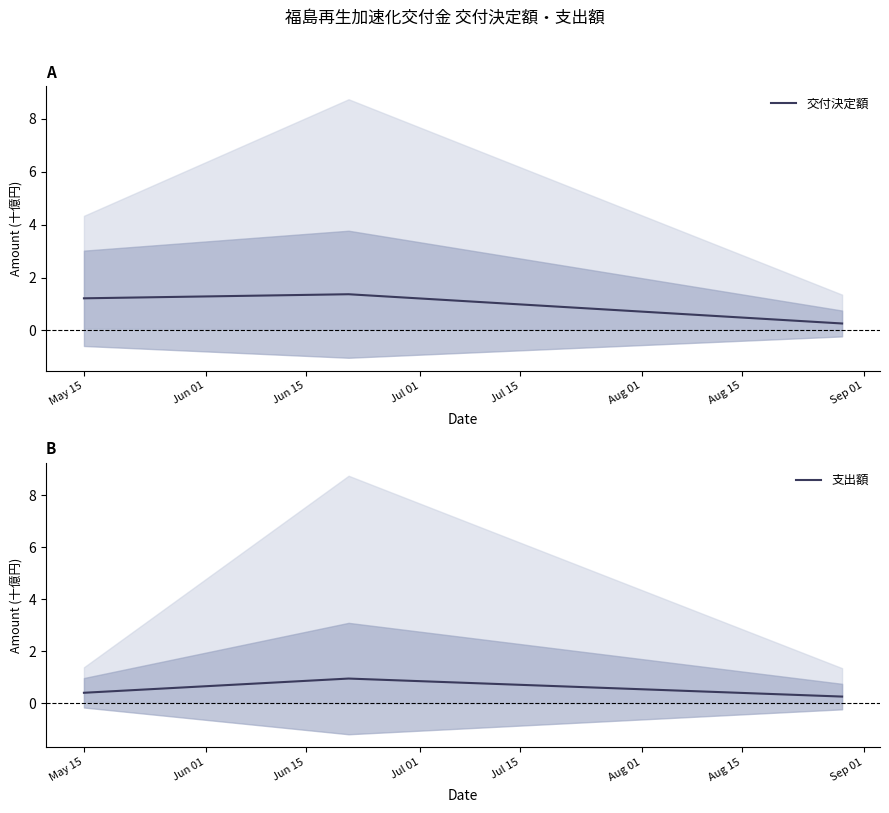

What is the minimum value for 交付決定額?

0.3